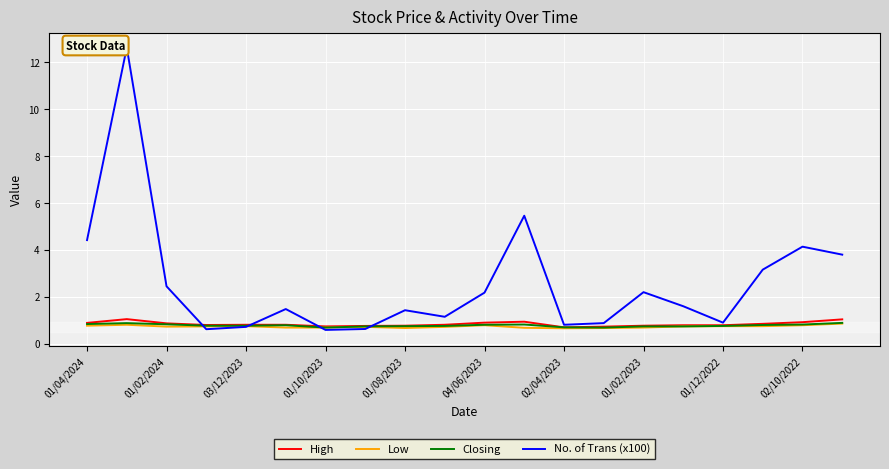

Which series has the largest total across all categories?

No. of Trans (x100)